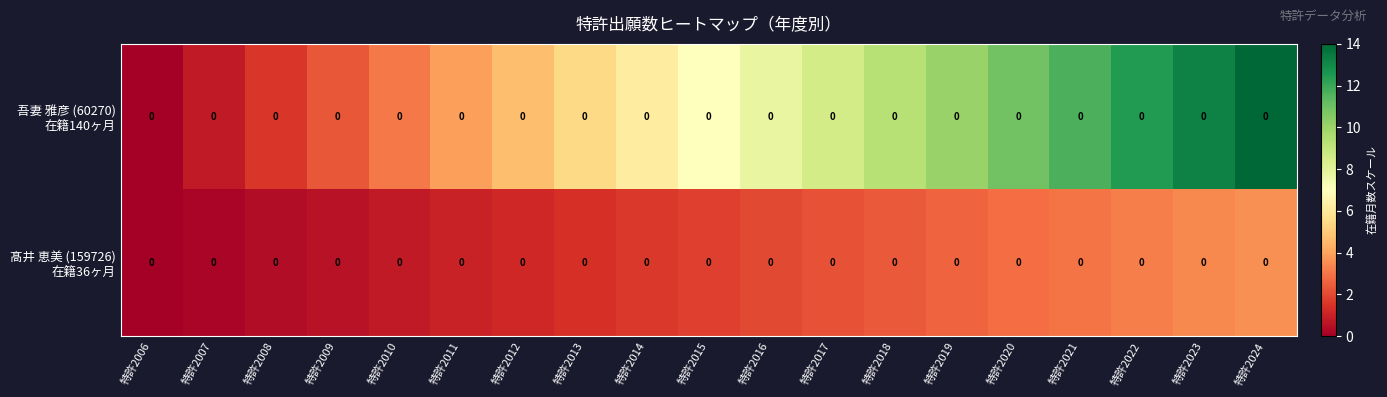

At which label does 吾妻 雅彦 (60270) 在籍140ヶ月 reach its minimum?

特許2006